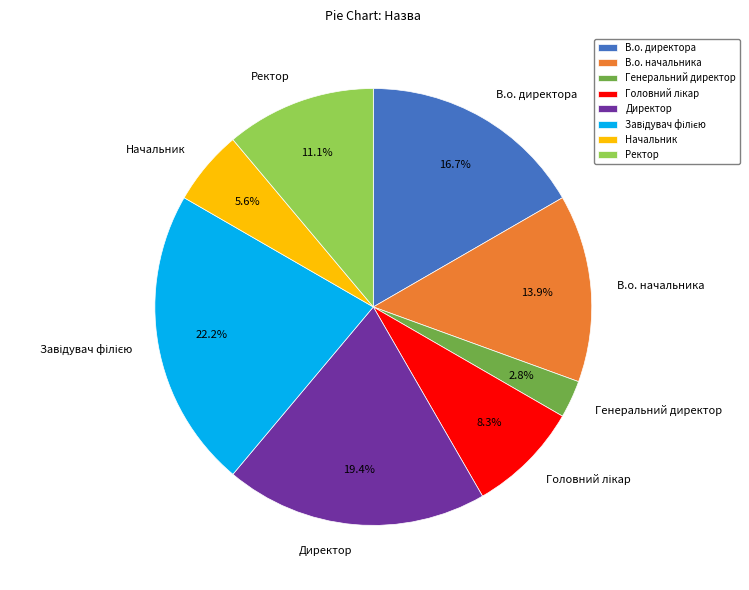

True or false: Директор accounts for 7% of the total.

False